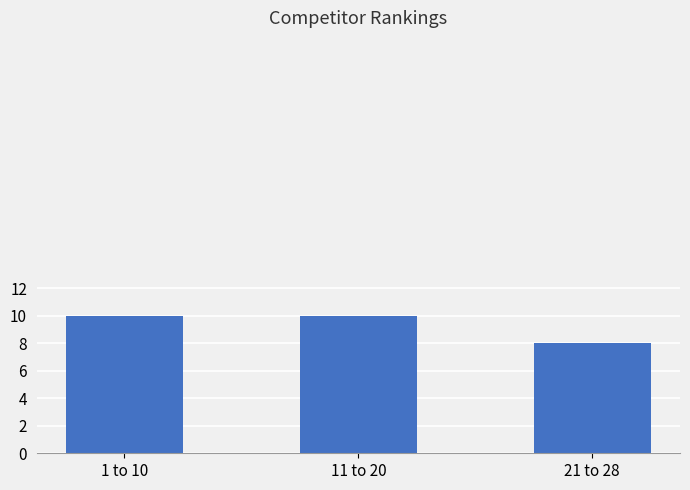

What is the sum of the values at 21 to 28 and 1 to 10?

18